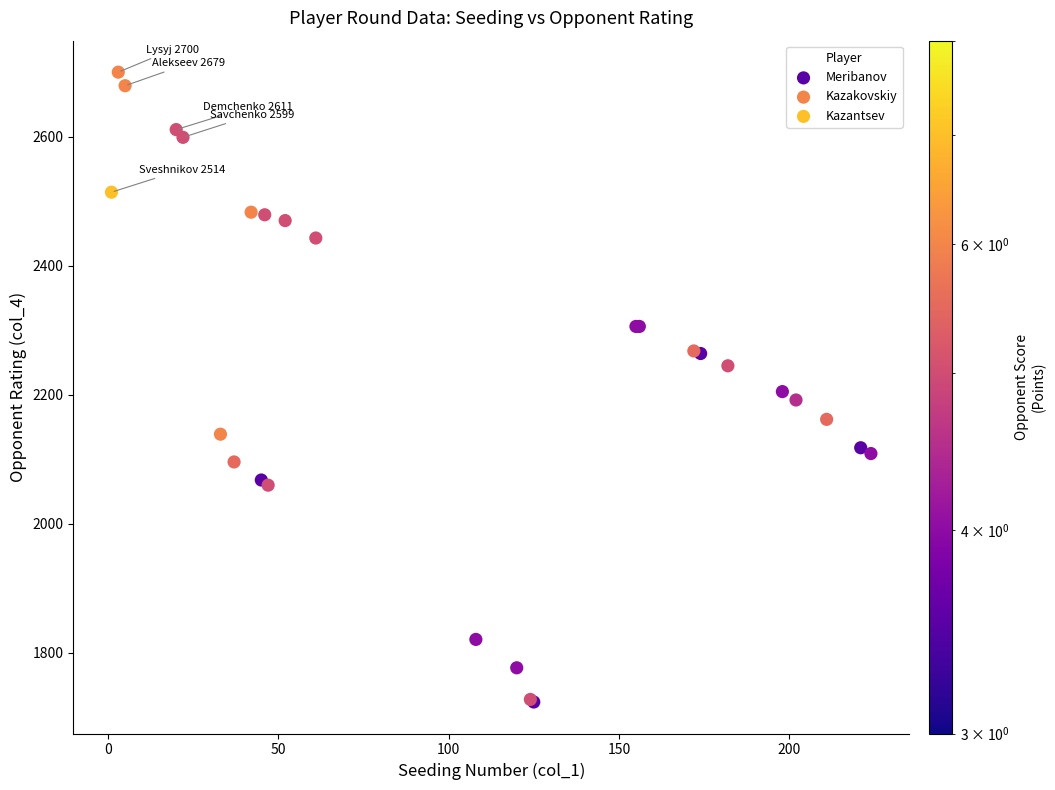

Which series has the largest Y range (max minus min)?

Kazantsev